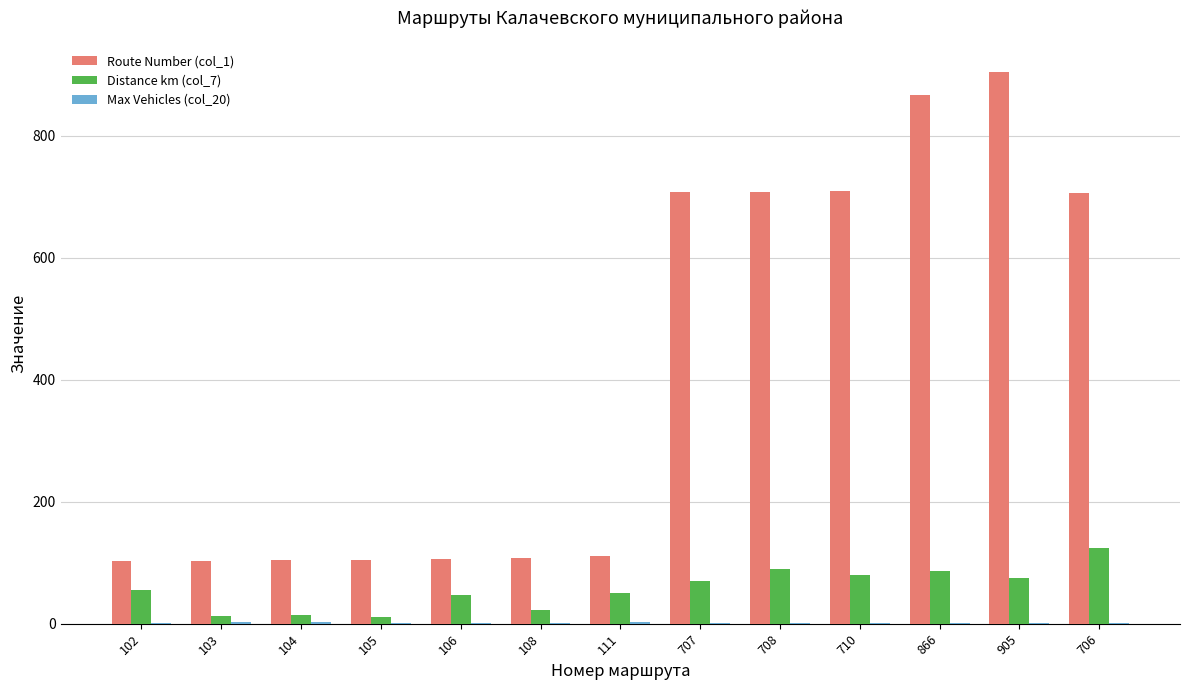

Is it true that Route Number (col_1) equals 102.0 at 102?

True